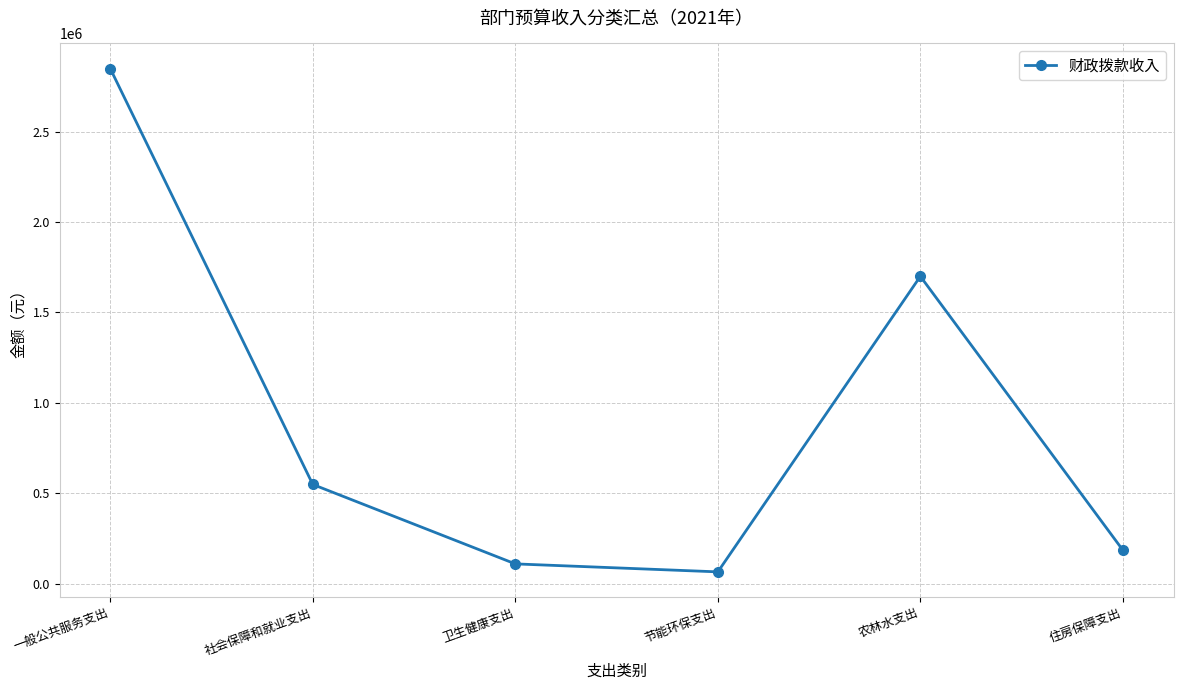

What is the greatest value displayed?

2847700